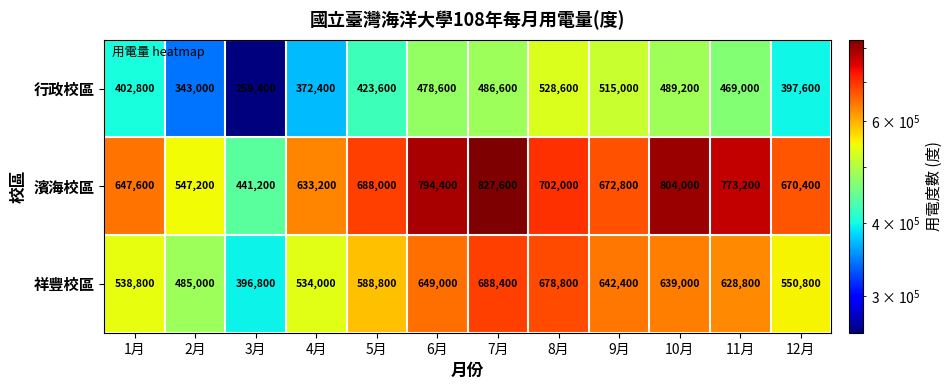

What is the approximate value of 濱海校區 at 3月, to the nearest 50?

441200